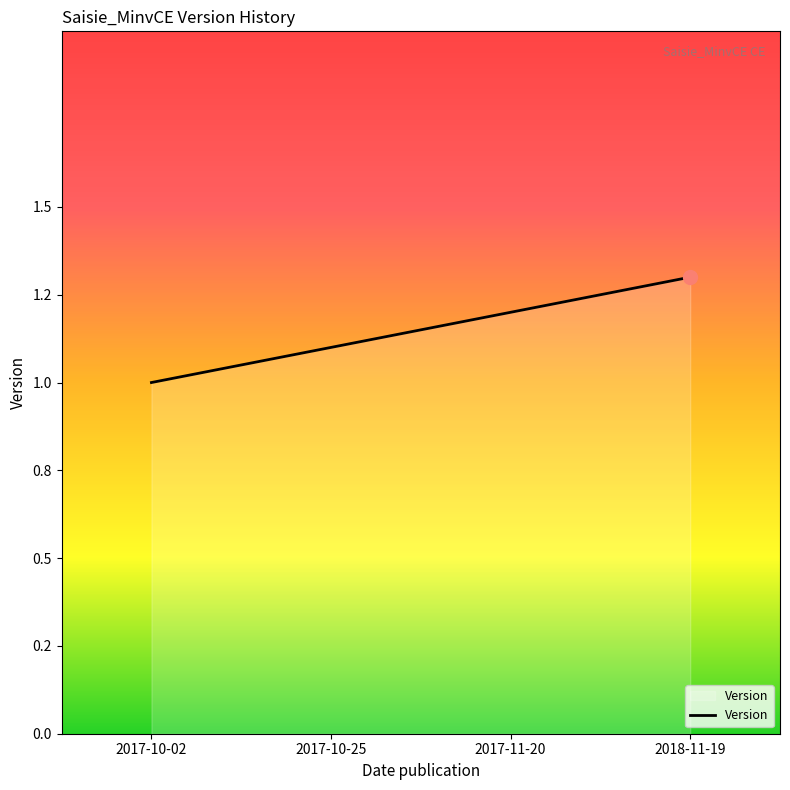

What is the label of the 3rd point from the right?

2017-10-25